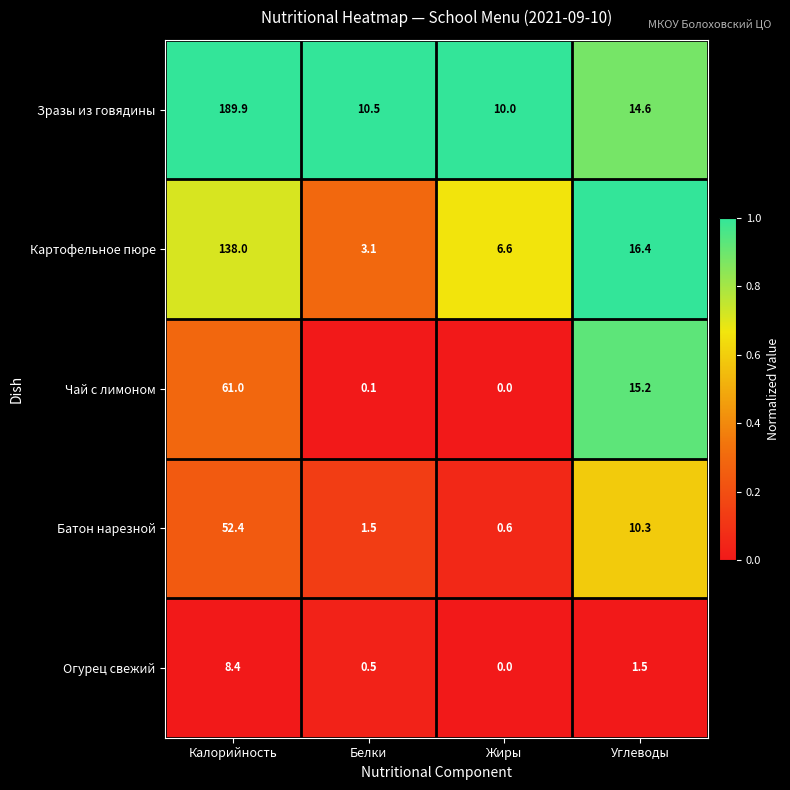

Which category has the lowest value across all series?

Жиры